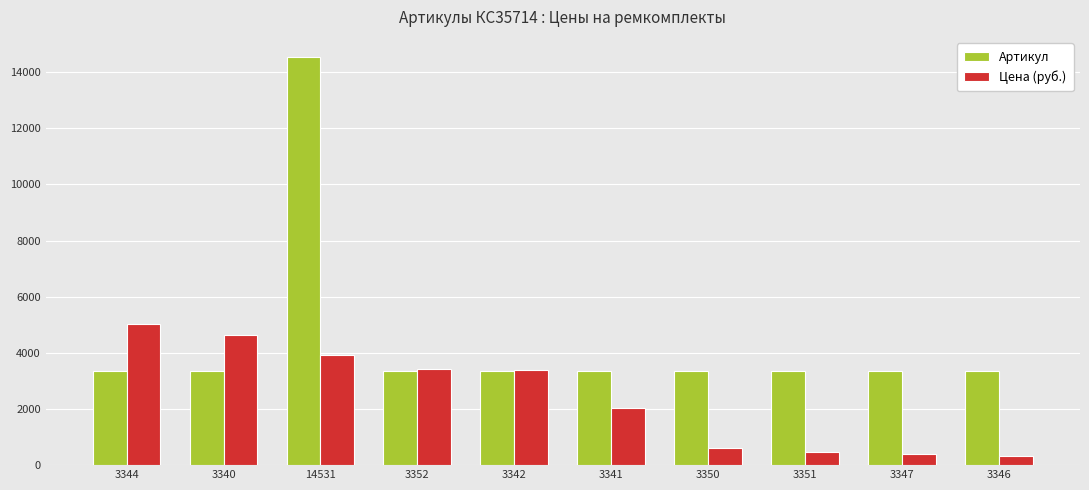

How many bars are there in each group?

2